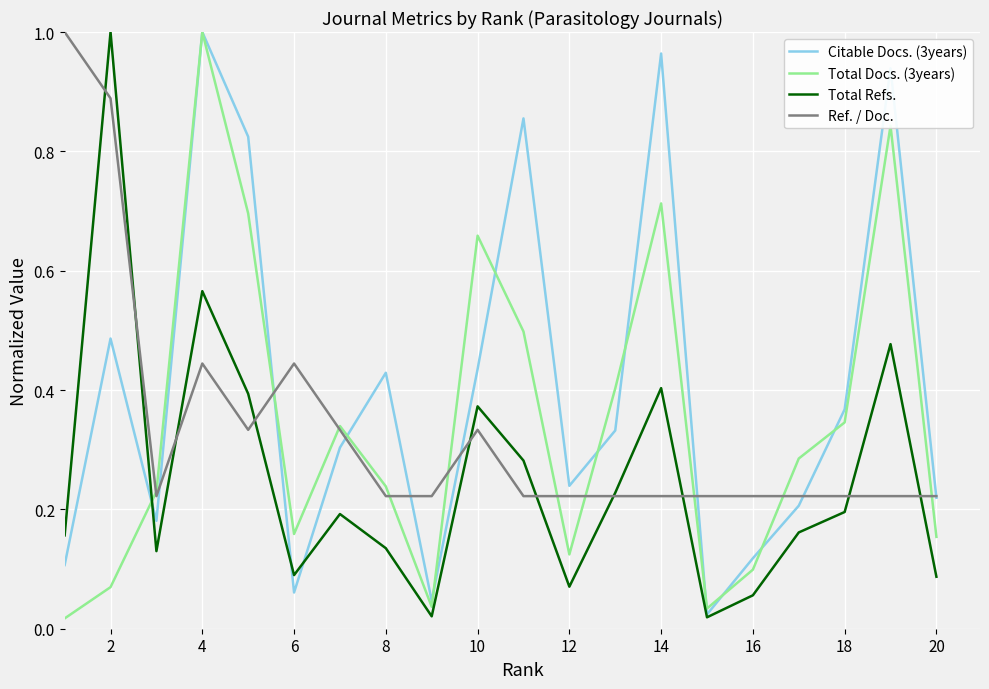

Which series has the largest total across all categories?

Citable Docs. (3years)